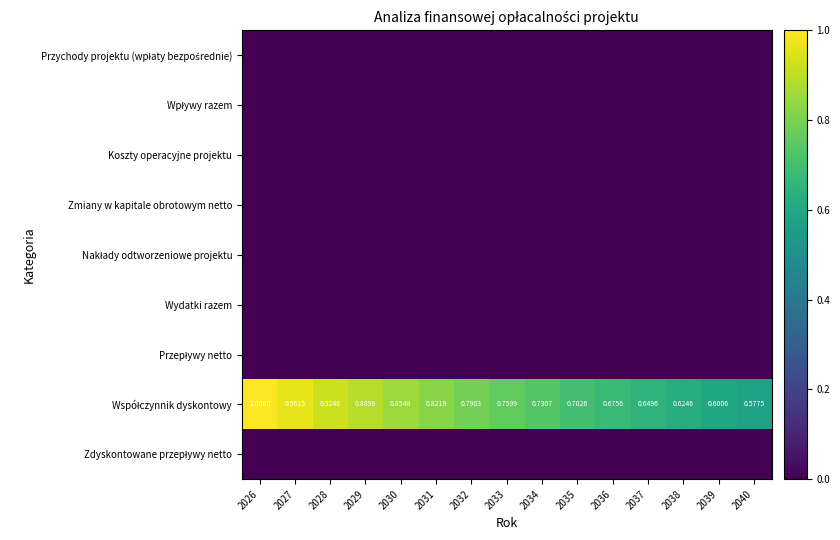

At which category is the sum across all series the highest?

2026